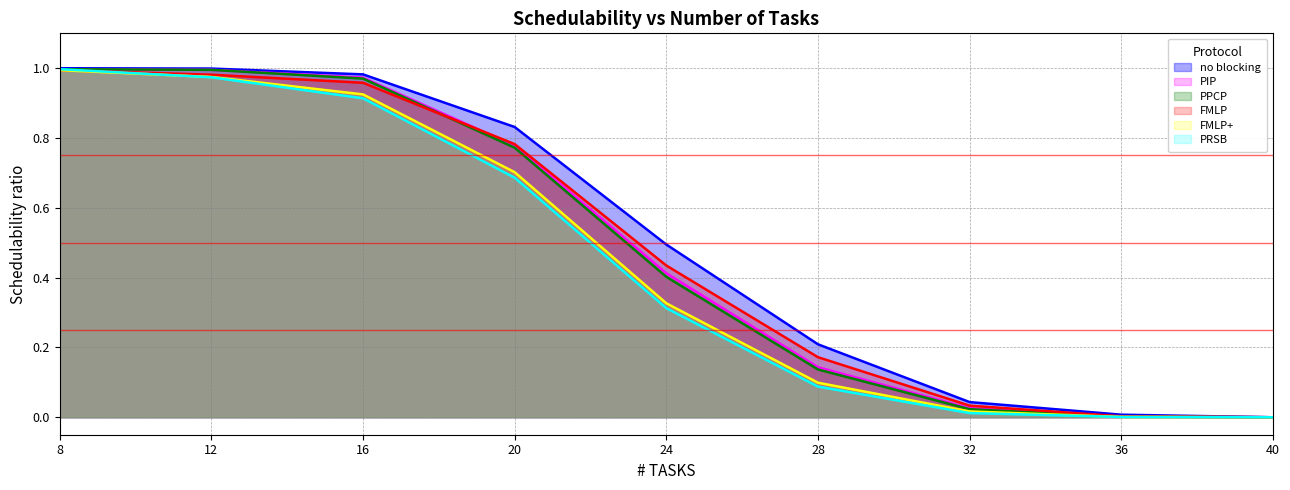

Which category has the highest value across all series?

8